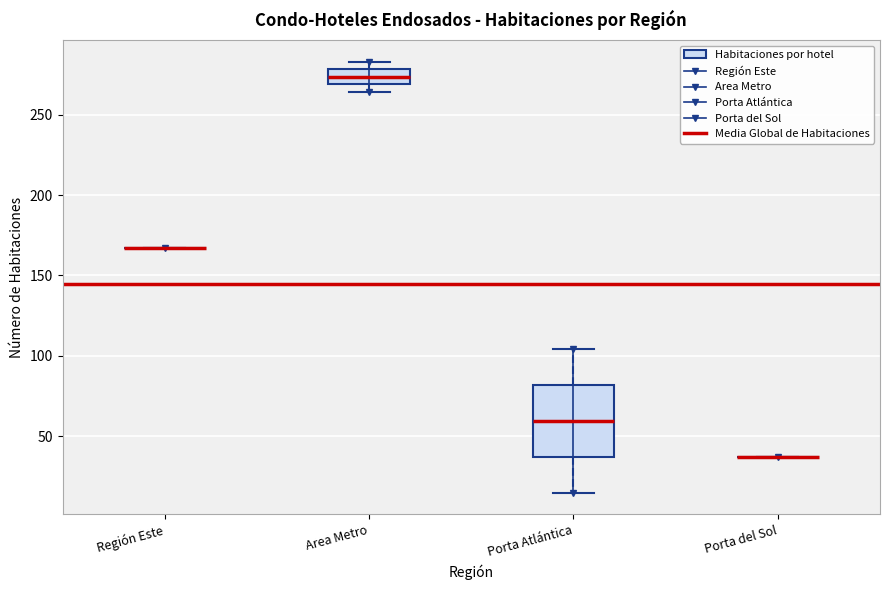

Which box is the tallest, from its lower edge to its upper edge?

Porta Atlántica